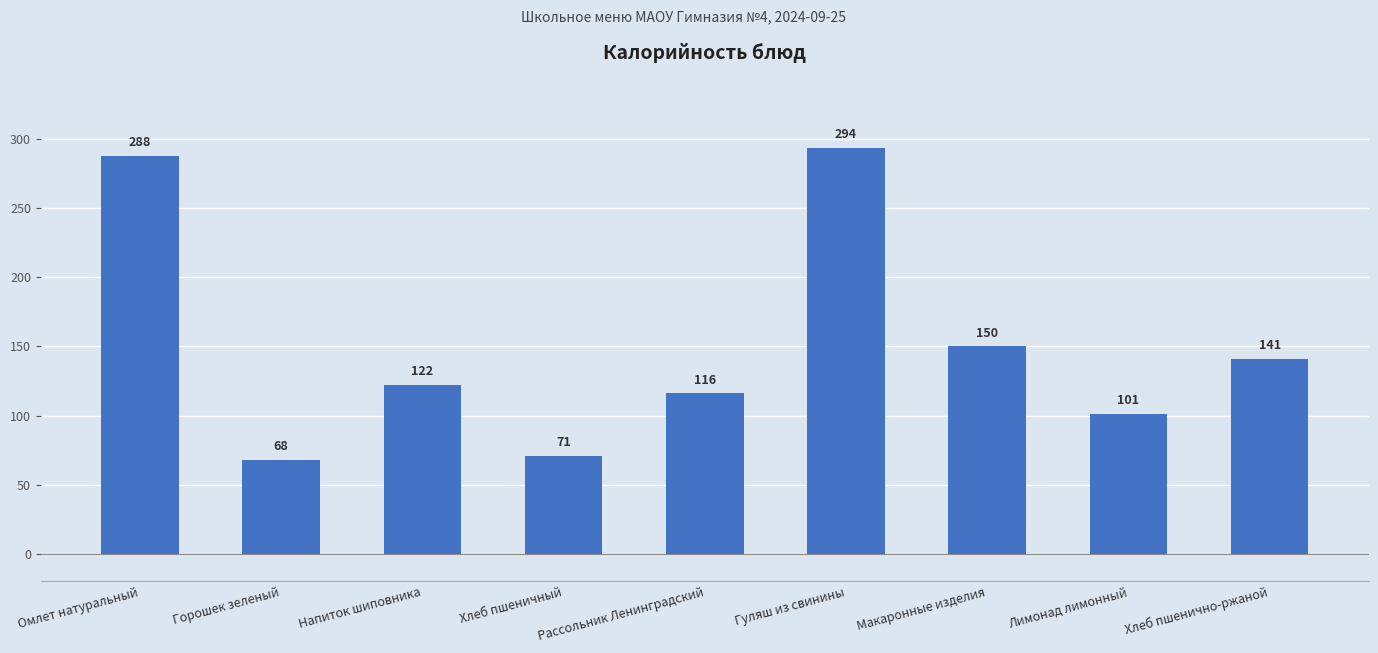

At which category does the chart reach its minimum across all series?

Горошек зеленый